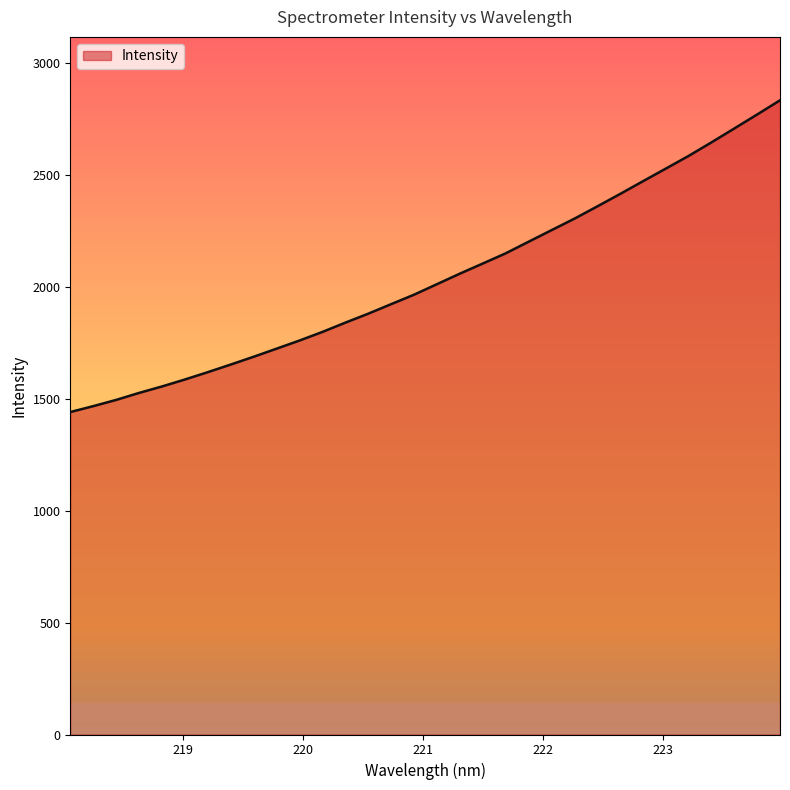

What is the smallest value displayed?

1440.3